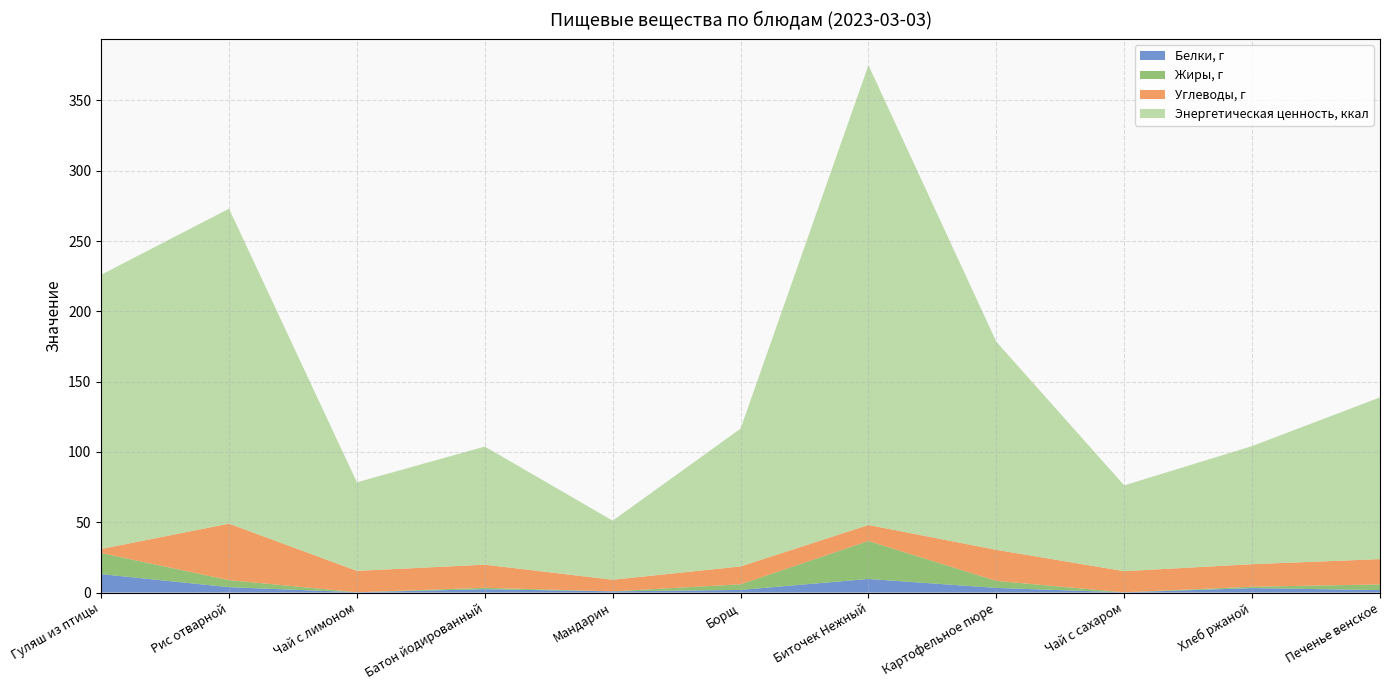

Reading left to right, list all the values displayed in this chart.

Белки, г: Гуляш из птицы=13.1	Рис отварной=3.9	Чай с лимоном=0.2	Батон йодированный=2.4	Мандарин=0.9	Борщ=1.9	Биточек Нежный=9.7	Картофельное пюре=3.3	Чай с сахаром=0.2	Хлеб ржаной=3.2	Печенье венское=1.8
Жиры, г: Гуляш из птицы=15.0	Рис отварной=5.0	Чай с лимоном=0.0	Батон йодированный=1.0	Мандарин=0.0	Борщ=4.0	Биточек Нежный=27.0	Картофельное пюре=5.0	Чай с сахаром=0.0	Хлеб ржаной=1.0	Печенье венское=4.0
Углеводы, г: Гуляш из птицы=2.9	Рис отварной=40.2	Чай с лимоном=15.2	Батон йодированный=16.4	Мандарин=8.2	Борщ=12.7	Биточек Нежный=11.4	Картофельное пюре=22.1	Чай с сахаром=15.0	Хлеб ржаной=16.0	Печенье венское=18.0
Энергетическая ценность, ккал: Гуляш из птицы=195.0	Рис отварной=224.0	Чай с лимоном=63.0	Батон йодированный=84.0	Мандарин=42.0	Борщ=98.0	Биточек Нежный=327.0	Картофельное пюре=148.0	Чай с сахаром=61.0	Хлеб ржаной=84.0	Печенье венское=115.0